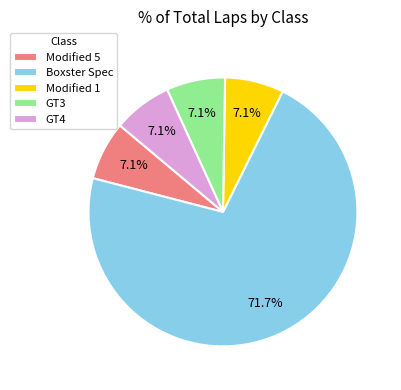

How many segments does this pie chart have?

5